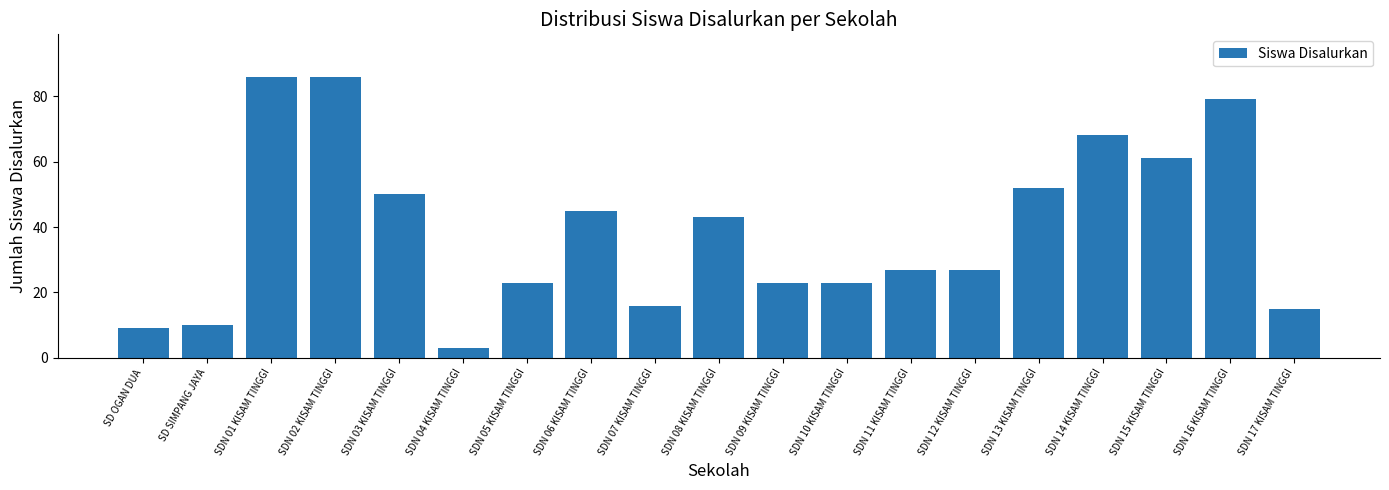

Is it true that the value at SDN 03 KISAM TINGGI is 50?

True